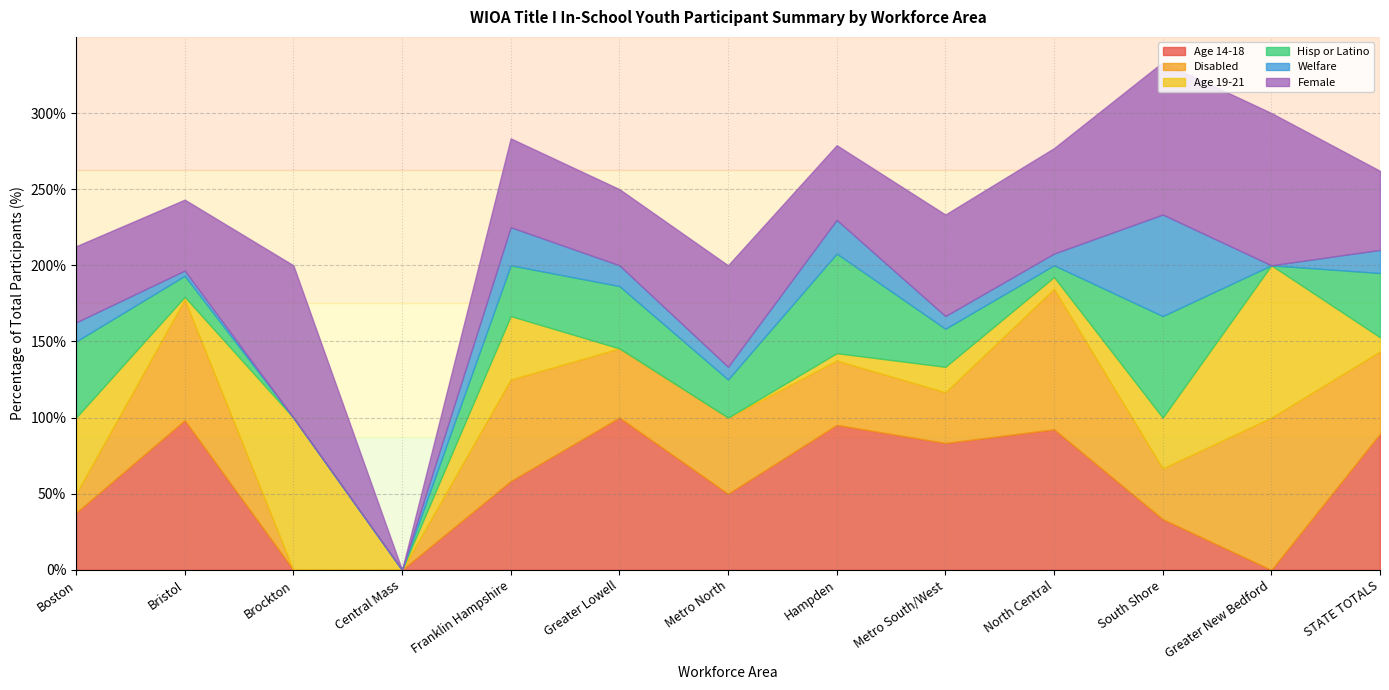

Reading left to right, transcribe all the data shown in this chart.

Age 14-18: 37.5	98.3	0.0	0.0	58.3	100.0	50.0	95.2	83.3	92.3	33.3	0.0	89.5
Disabled: 12.5	79.3	0.0	0.0	66.7	45.5	50.0	42.3	33.3	92.3	33.3	100.0	54.0
Age 19-21: 50.0	1.7	100.0	0.0	41.7	0.0	0.0	4.8	16.7	7.7	33.3	100.0	9.3
Hisp or Latino: 50.0	13.8	0.0	0.0	33.3	40.9	25.0	65.4	25.0	7.7	66.7	0.0	42.2
Welfare: 12.5	3.5	0.0	0.0	25.0	13.6	8.3	22.1	8.3	7.7	66.7	0.0	15.2
Female: 50.0	46.5	100.0	0.0	58.3	50.0	66.7	49.0	66.7	69.2	100.0	100.0	51.9